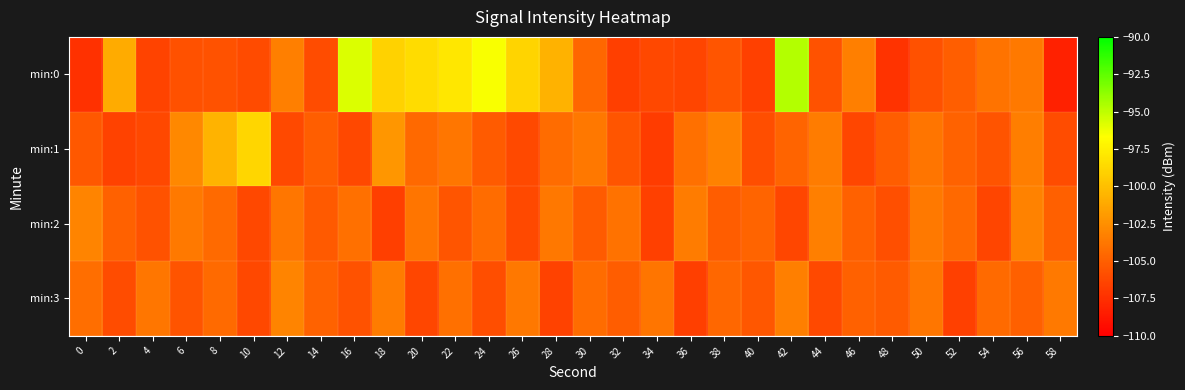

Reading left to right, list all the values displayed in this chart.

min:0: 0=-107.4	2=-101.1	4=-106.4	6=-105.8	8=-105.7	10=-106.1	12=-103.3	14=-106.0	16=-95.7	18=-99.0	20=-98.5	22=-97.9	24=-96.5	26=-98.8	28=-100.7	30=-104.6	32=-106.7	34=-106.2	36=-106.3	38=-105.5	40=-106.6	42=-94.7	44=-105.6	46=-103.3	48=-107.3	50=-105.8	52=-105.0	54=-103.9	56=-103.6	58=-108.3
min:1: 0=-105.4	2=-106.5	4=-106.2	6=-102.9	8=-100.6	10=-98.8	12=-106.1	14=-105.0	16=-106.2	18=-102.2	20=-104.5	22=-103.8	24=-105.2	26=-106.1	28=-104.3	30=-103.7	32=-105.5	34=-106.8	36=-104.1	38=-103.2	40=-105.9	42=-104.7	44=-103.5	46=-106.3	48=-105.1	50=-103.9	52=-104.8	54=-105.6	56=-103.4	58=-106.0
min:2: 0=-103.1	2=-104.9	4=-105.7	6=-103.6	8=-104.4	10=-106.2	12=-103.8	14=-105.3	16=-104.1	18=-106.7	20=-103.9	22=-105.5	24=-104.3	26=-106.1	28=-103.7	30=-105.2	32=-104.0	34=-106.6	36=-103.5	38=-105.1	40=-104.7	42=-106.3	44=-103.3	46=-104.9	48=-105.8	50=-103.6	52=-104.5	54=-106.4	56=-103.2	58=-105.0
min:3: 0=-104.2	2=-106.0	4=-103.8	6=-105.6	8=-104.4	10=-106.2	12=-103.1	14=-104.8	16=-105.7	18=-103.5	20=-106.3	22=-104.1	24=-105.9	26=-103.7	28=-106.5	30=-104.3	32=-105.1	34=-103.9	36=-106.7	38=-104.6	40=-105.4	42=-103.3	44=-106.1	46=-104.9	48=-105.2	50=-103.8	52=-106.6	54=-104.4	56=-105.0	58=-103.6